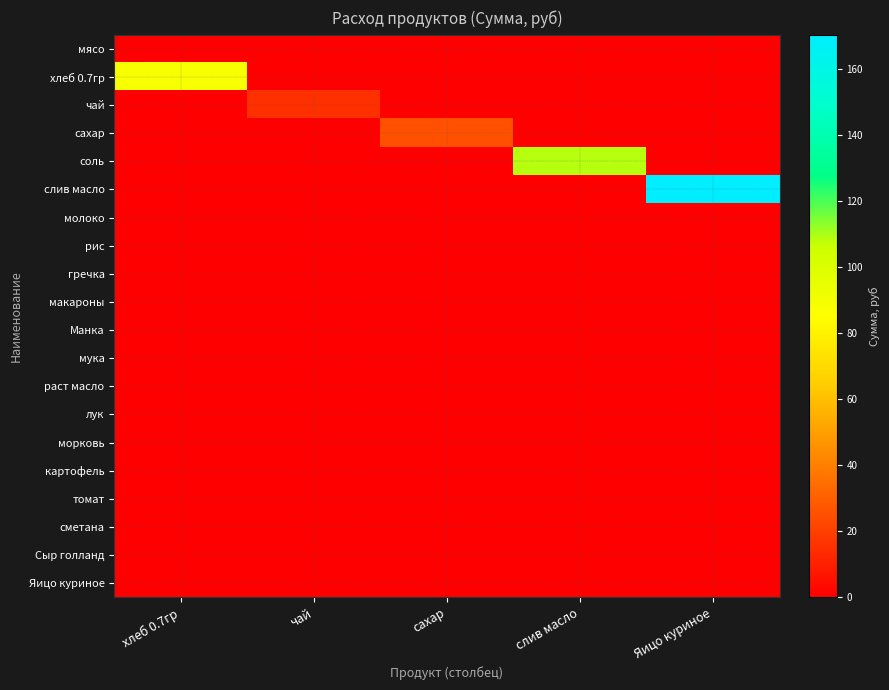

At how many categories does at least one series exceed 133?

1